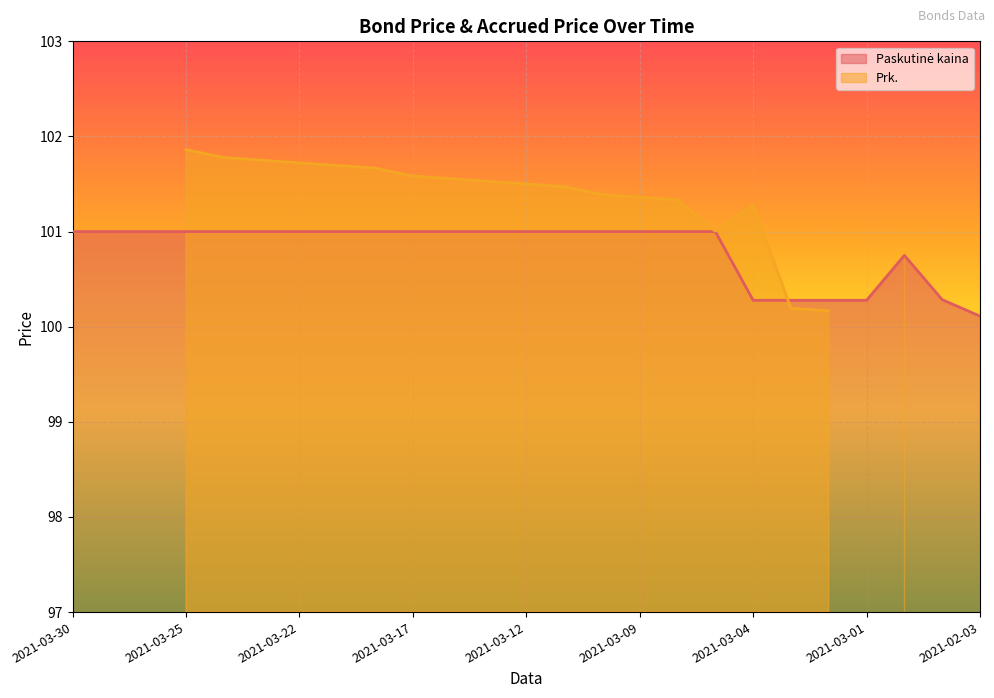

At which category does the chart reach its minimum across all series?

2021-02-03